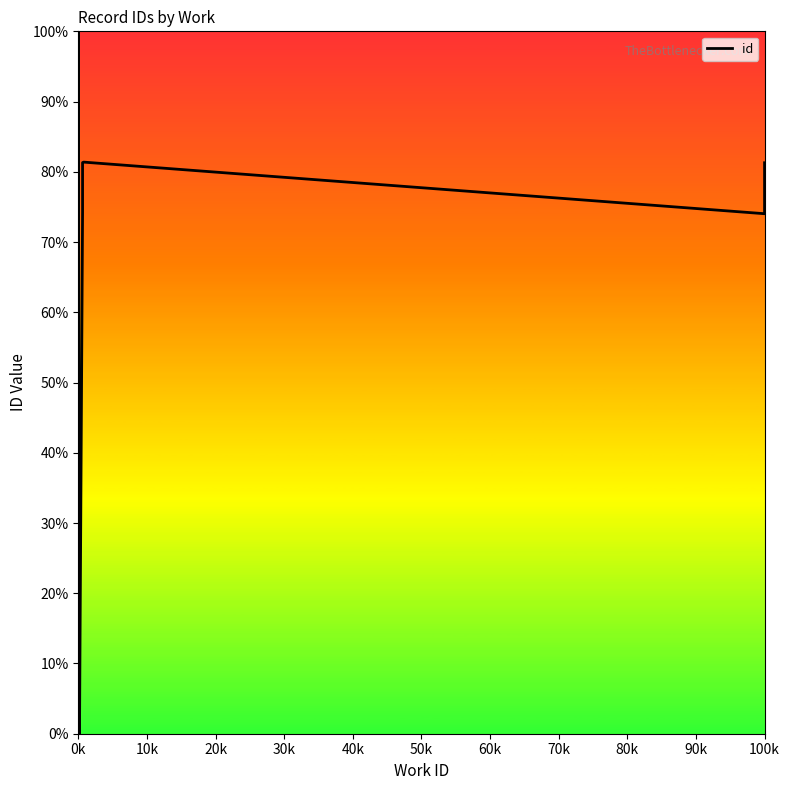

At which category does the chart reach its minimum across all series?

0k